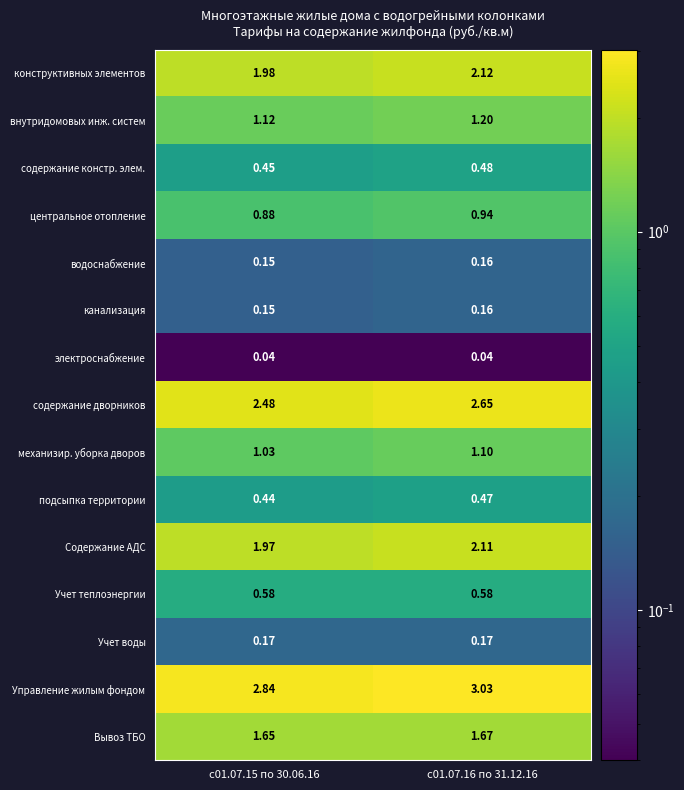

Which series has the largest range (max minus min)?

Управление жилым фондом